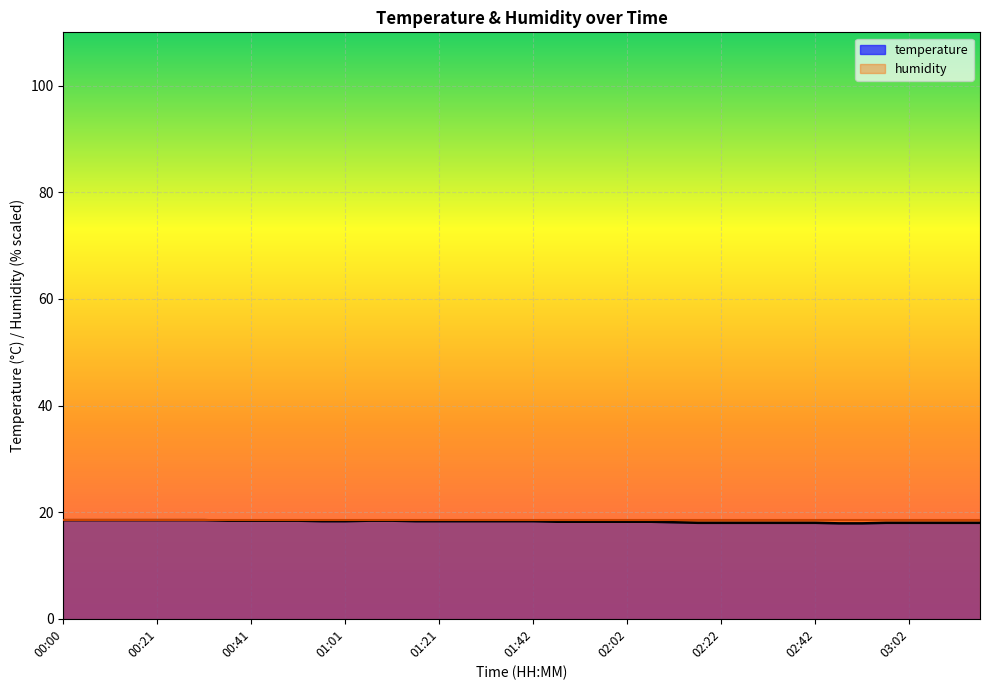

What is the label of the 39th point from the right?

00:05